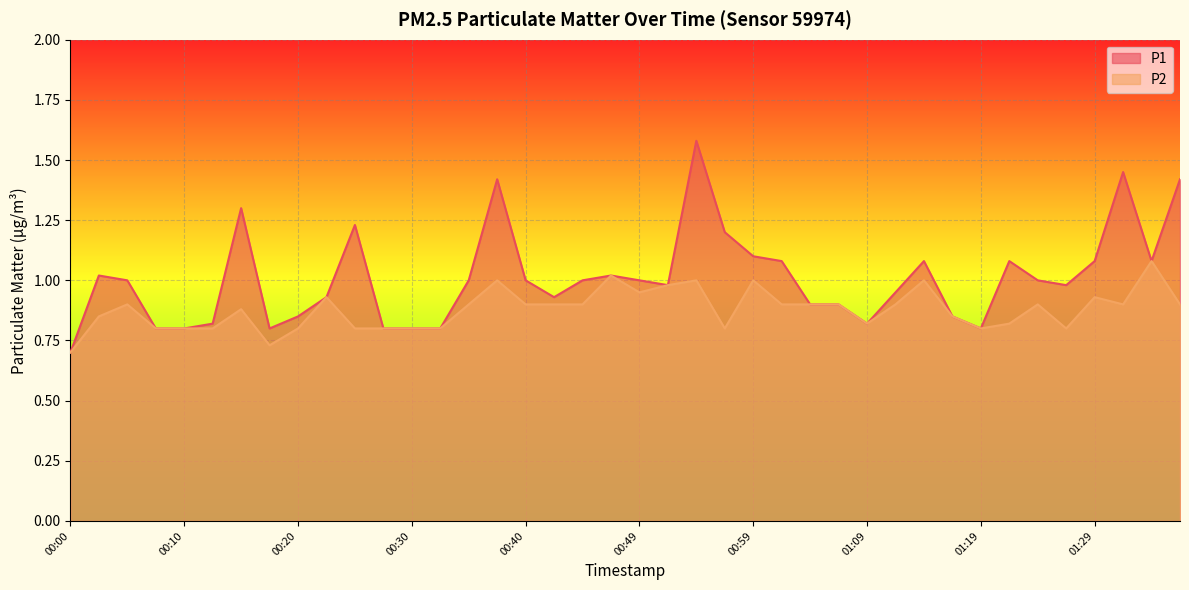

What is the value of the P2 point at the 27th from the left?

0.9